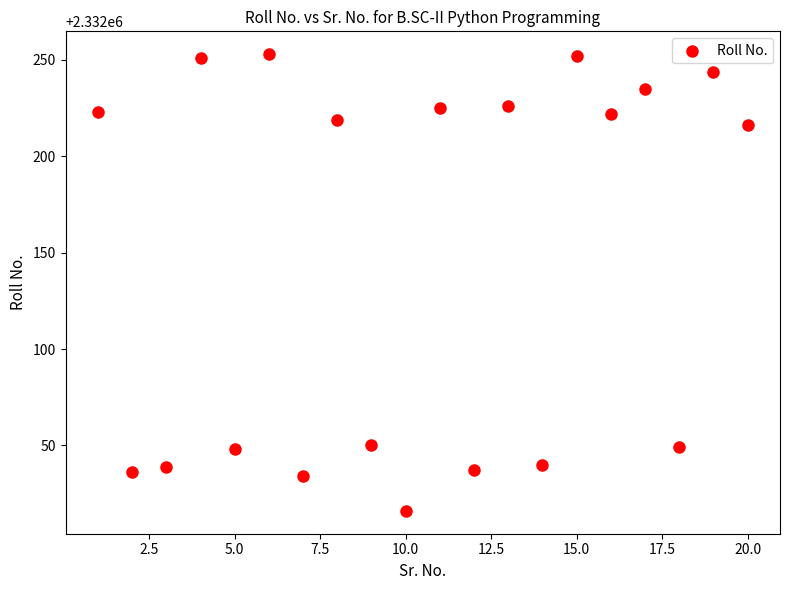

What is the range of X values (max minus min)?

19